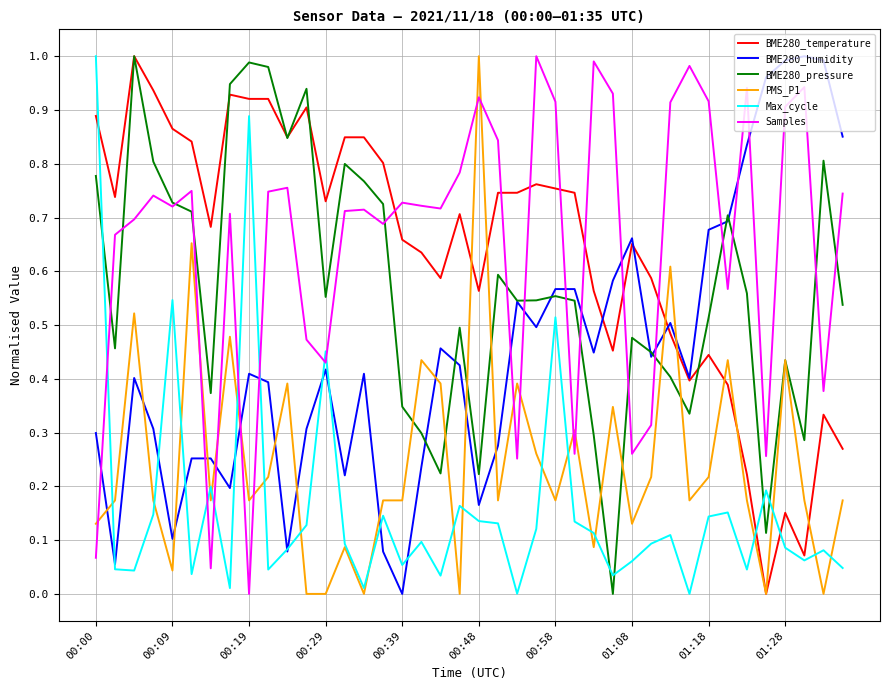

Does the chart have visible grid lines?

Yes